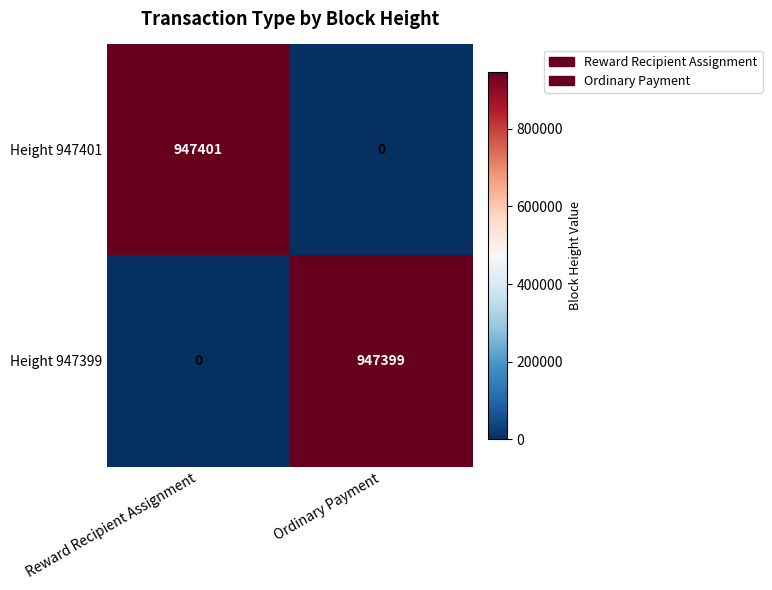

Reading right to left, extract all data points from this chart.

Height 947401: 0	947401
Height 947399: 947399	0